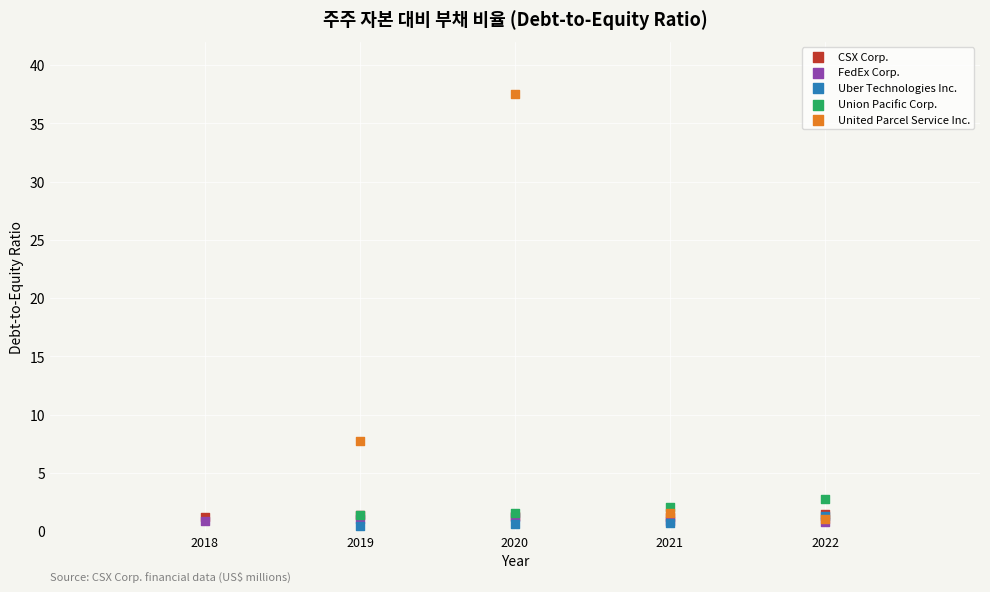

Which series has the largest Y range (max minus min)?

United Parcel Service Inc.